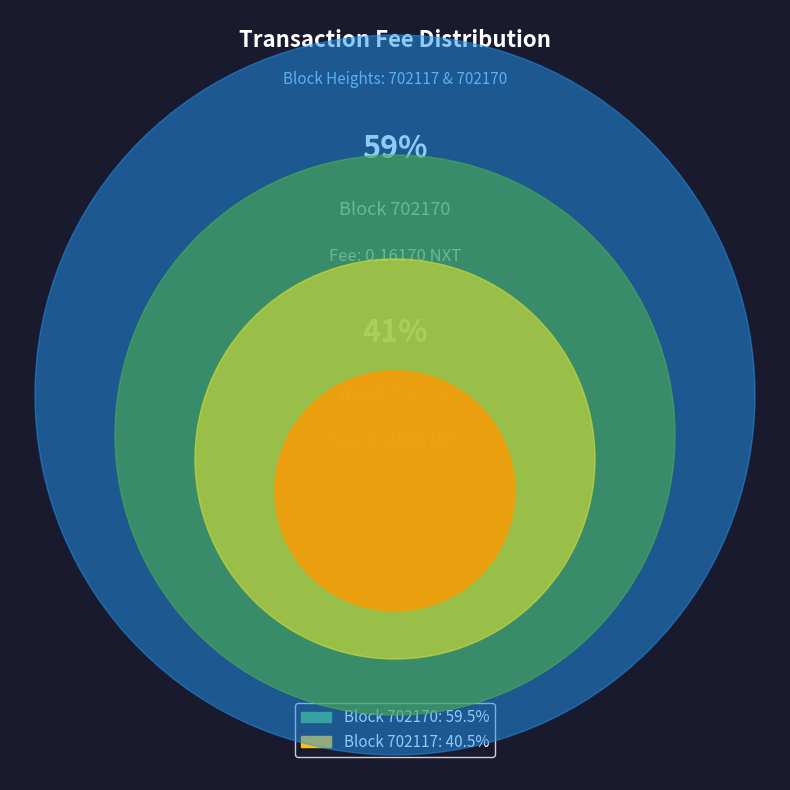

Is it true that 702170 is 59% of the pie?

True